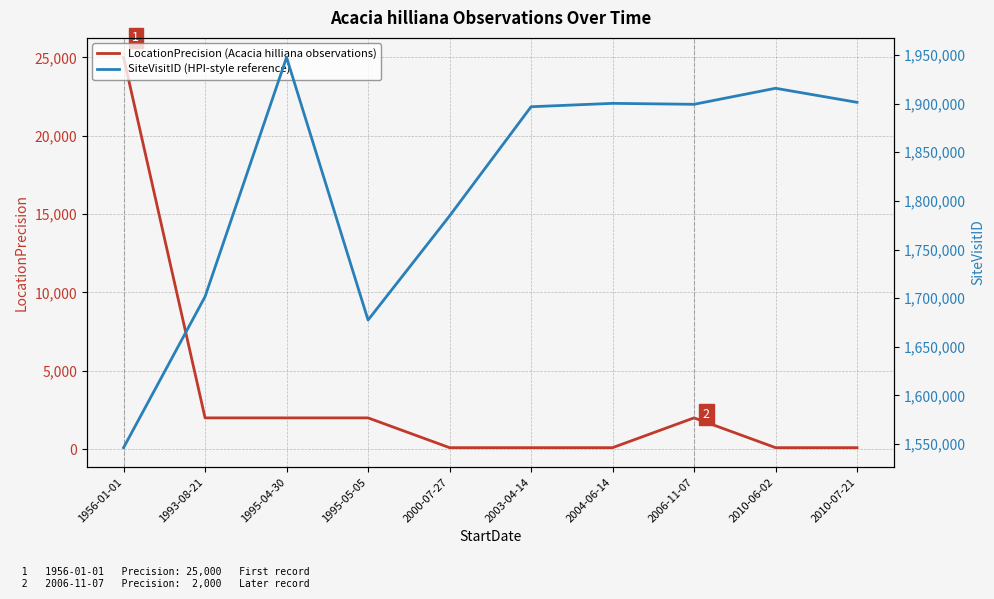

What is the maximum value shown in the chart?

1947612